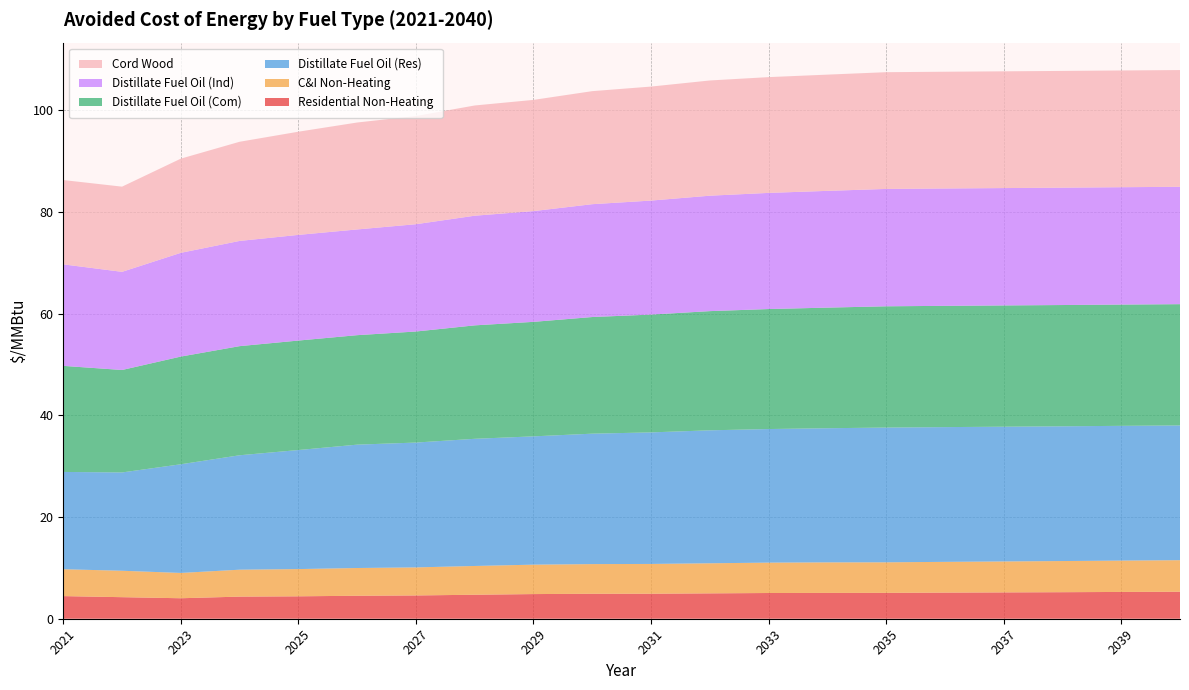

Reading right to left, list all the values displayed in this chart.

Residential Non-Heating: 2040=5.3	2039=5.3	2038=5.2	2037=5.2	2036=5.1	2035=5.1	2034=5.1	2033=5.1	2032=5.0	2031=4.9	2030=4.9	2029=4.8	2028=4.7	2027=4.6	2026=4.5	2025=4.4	2024=4.3	2023=4.0	2022=4.2	2021=4.5
C&I Non-Heating: 2040=6.2	2039=6.2	2038=6.1	2037=6.1	2036=6.0	2035=6.0	2034=6.0	2033=6.0	2032=5.9	2031=5.9	2030=5.8	2029=5.8	2028=5.7	2027=5.5	2026=5.5	2025=5.4	2024=5.3	2023=5.0	2022=5.2	2021=5.3
Distillate Fuel Oil (Res): 2040=26.5	2039=26.5	2038=26.5	2037=26.5	2036=26.5	2035=26.5	2034=26.4	2033=26.3	2032=26.2	2031=25.9	2030=25.7	2029=25.2	2028=25.0	2027=24.6	2026=24.3	2025=23.4	2024=22.5	2023=21.4	2022=19.3	2021=19.1
Distillate Fuel Oil (Com): 2040=23.9	2039=23.9	2038=23.9	2037=23.9	2036=23.9	2035=23.9	2034=23.7	2033=23.6	2032=23.4	2031=23.2	2030=22.9	2029=22.5	2028=22.3	2027=21.9	2026=21.5	2025=21.5	2024=21.5	2023=21.2	2022=20.2	2021=20.9
Distillate Fuel Oil (Ind): 2040=23.1	2039=23.1	2038=23.1	2037=23.1	2036=23.1	2035=23.1	2034=23.0	2033=22.9	2032=22.7	2031=22.4	2030=22.2	2029=21.8	2028=21.6	2027=21.1	2026=20.8	2025=20.8	2024=20.7	2023=20.4	2022=19.3	2021=20.0
Cord Wood: 2040=23.0	2039=23.0	2038=23.0	2037=23.0	2036=23.0	2035=23.0	2034=22.9	2033=22.8	2032=22.7	2031=22.4	2030=22.2	2029=21.9	2028=21.7	2027=21.3	2026=21.0	2025=20.3	2024=19.5	2023=18.5	2022=16.8	2021=16.6